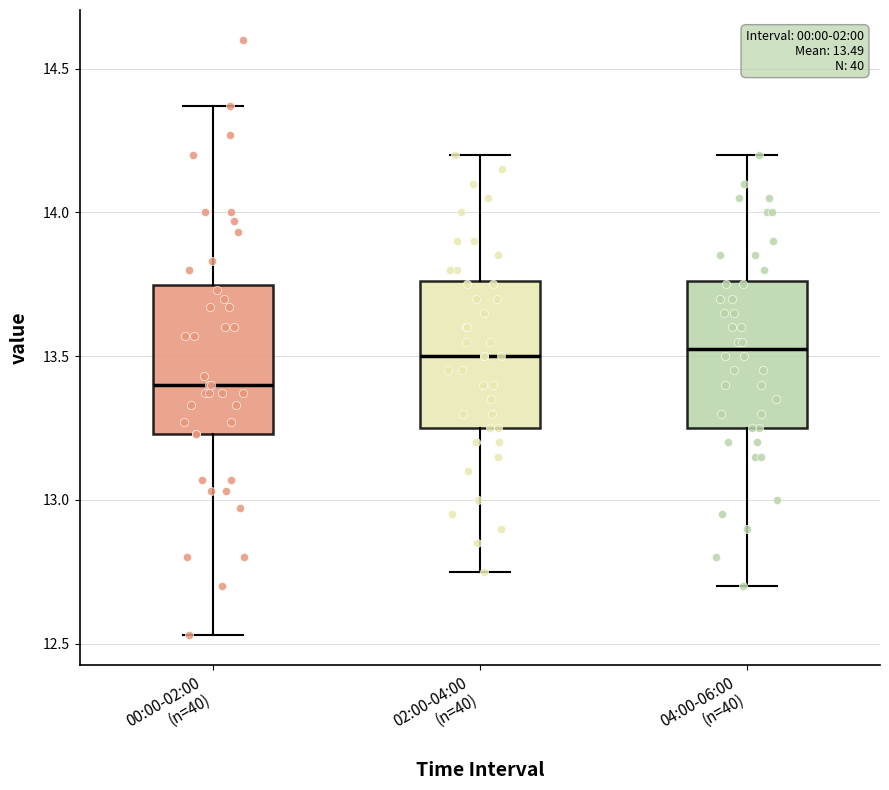

Which box has the lowest median line?

00:00-02:00 (n=40)